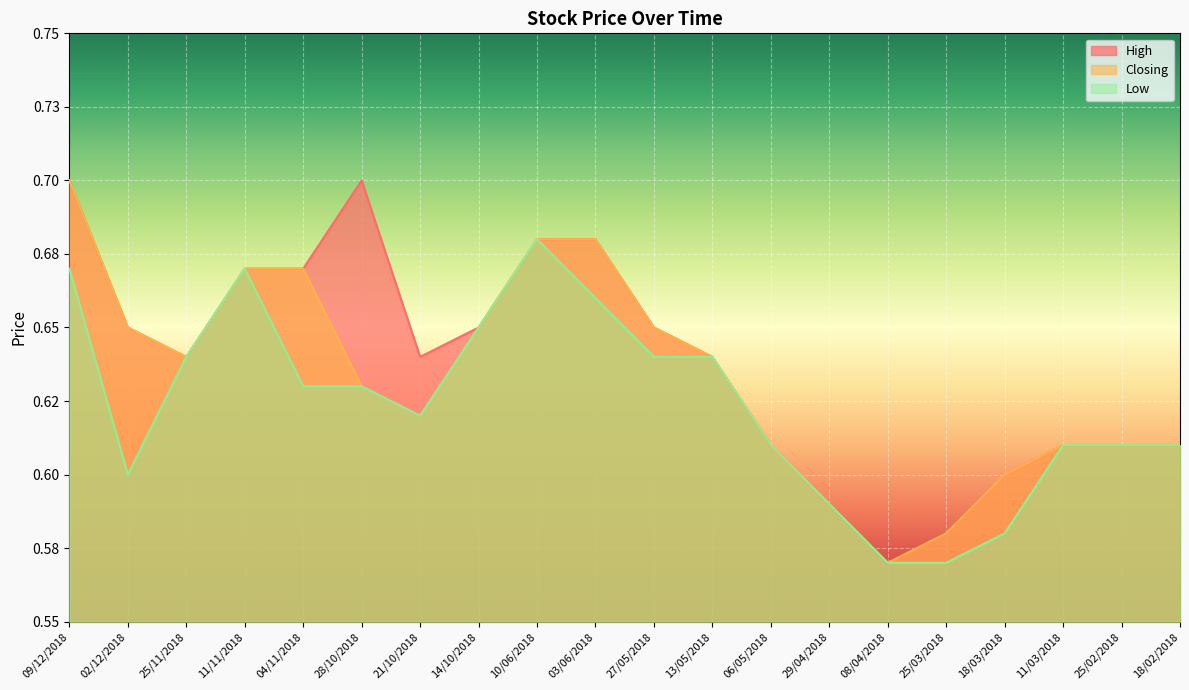

What is the minimum value shown in the chart?

0.6